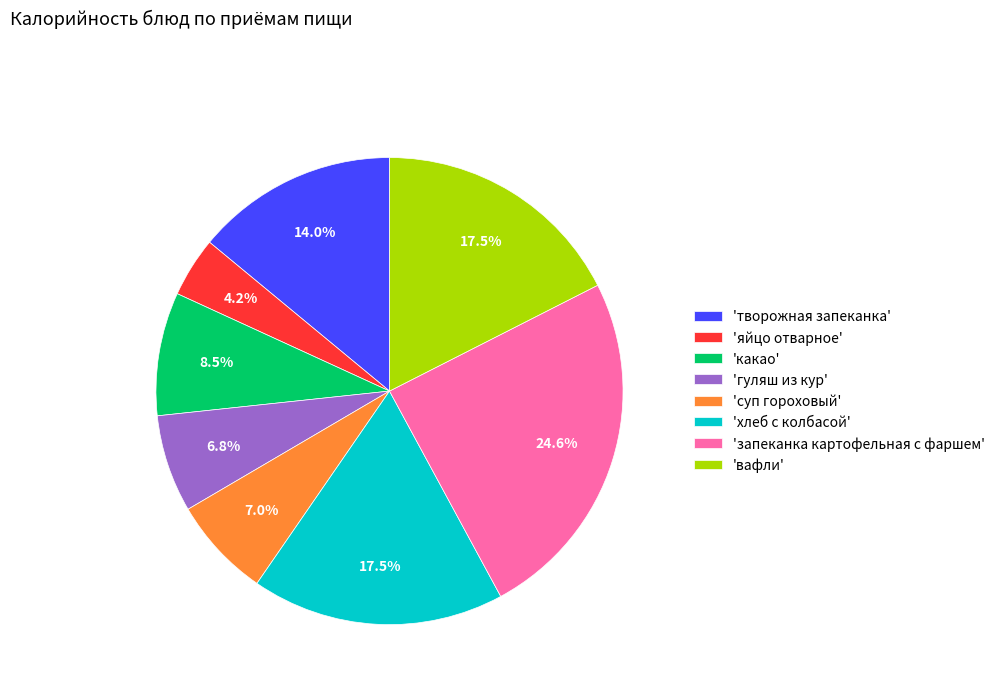

Between 'запеканка картофельная с фаршем' and 'гуляш из кур', which is larger?

'запеканка картофельная с фаршем'